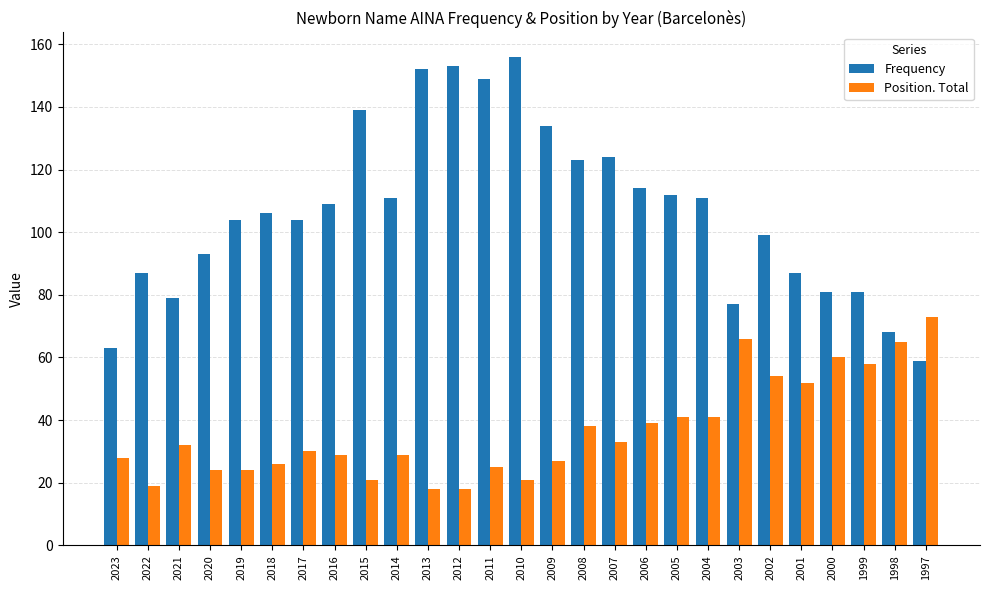

Is it true that Frequency equals 39 at 1997?

False